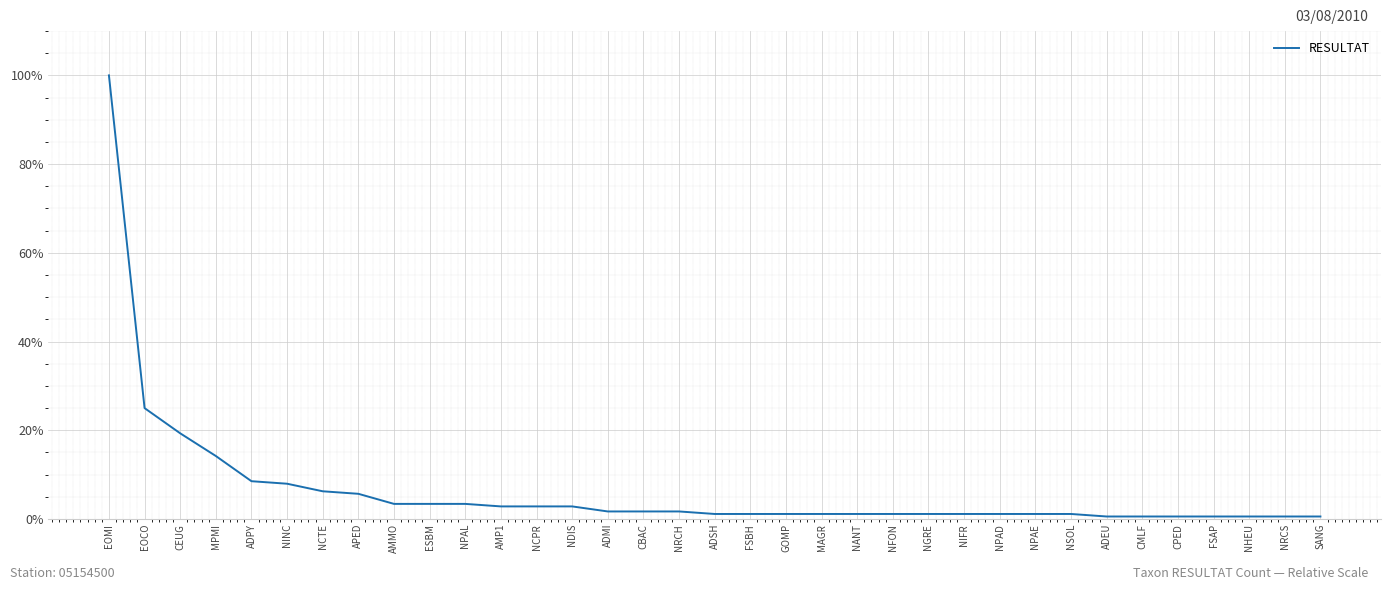

Approximately how many times larger is the value at EOMI compared to MAGR?

88.0